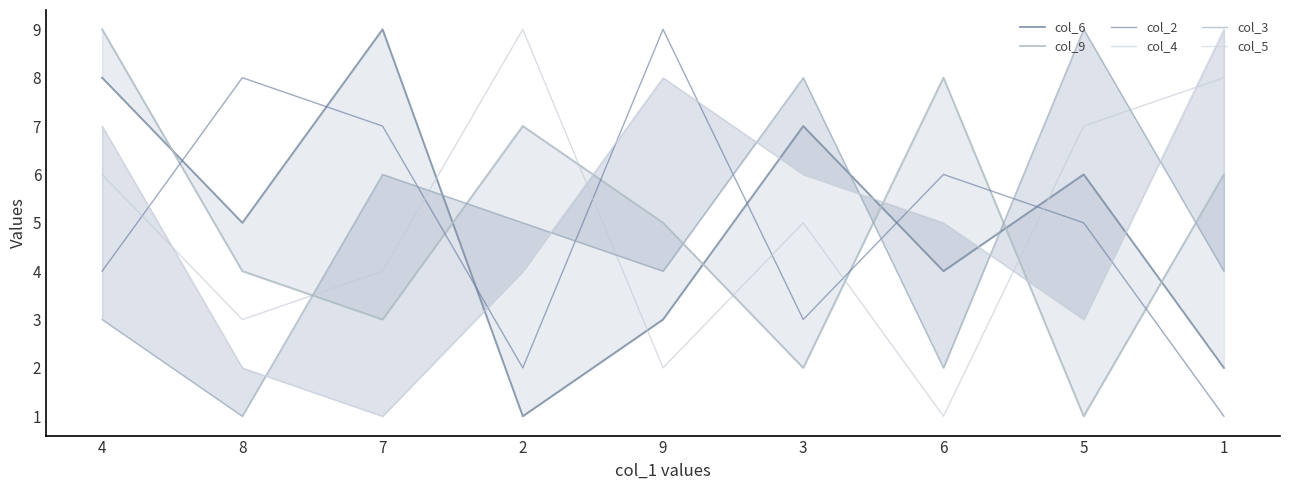

List the series in order of their peak value, highest first.

col_6, col_9, col_2, col_4, col_3, col_5